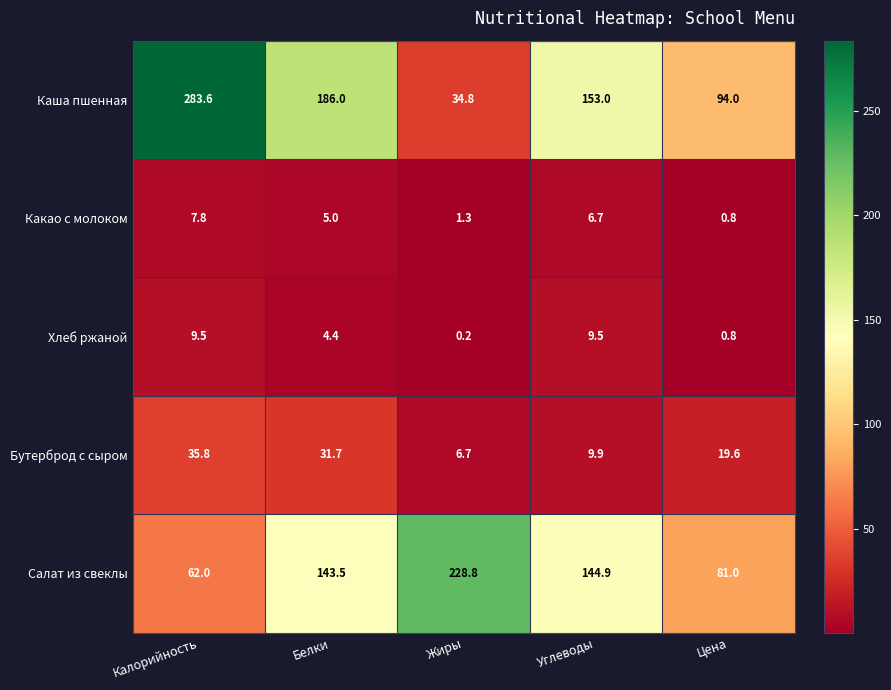

What is the difference between the Бутерброд с сыром values at Калорийность and Углеводы?

25.9